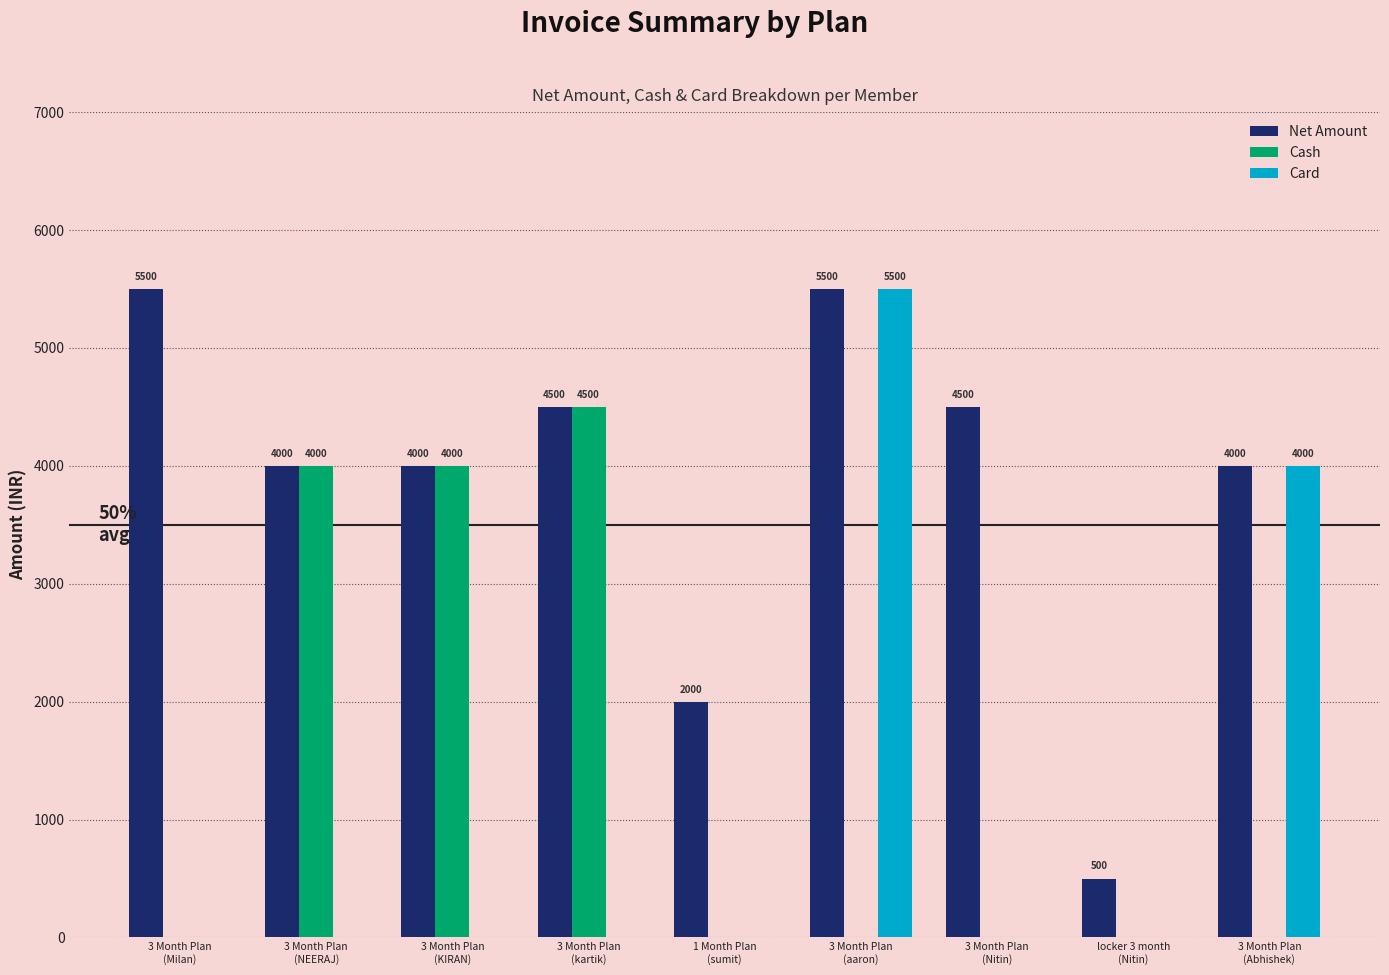

At which category is the sum across all series the highest?

3 Month Plan
(aaron)